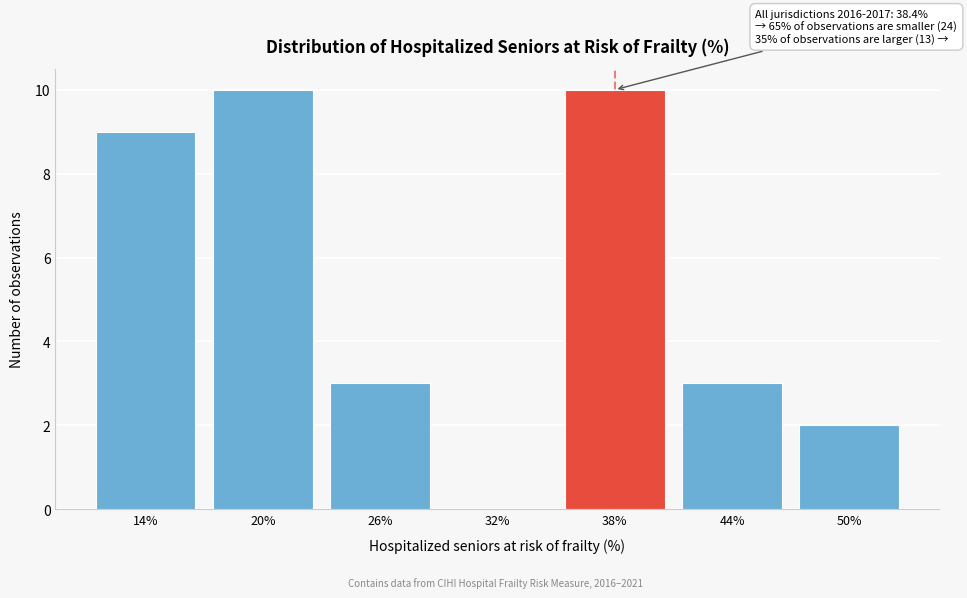

Reading right to left, transcribe all the data shown in this chart.

50%=2	44%=3	38%=10	32%=0	26%=3	20%=10	14%=9